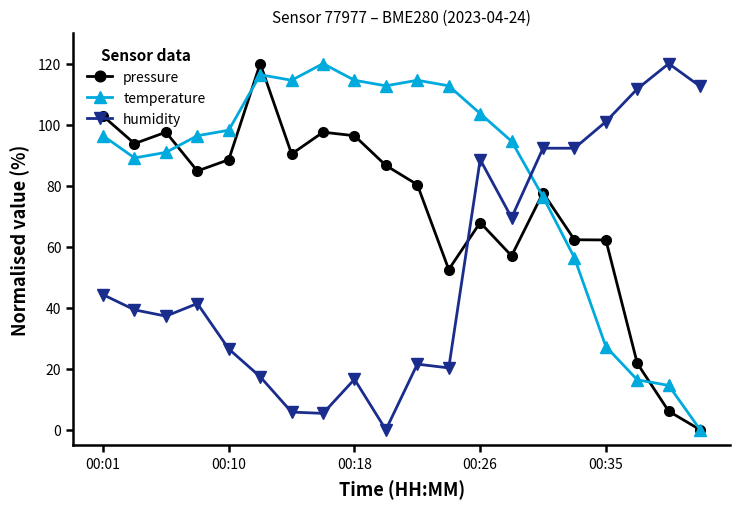

List the series in order of their overall mean, highest first.

temperature, pressure, humidity